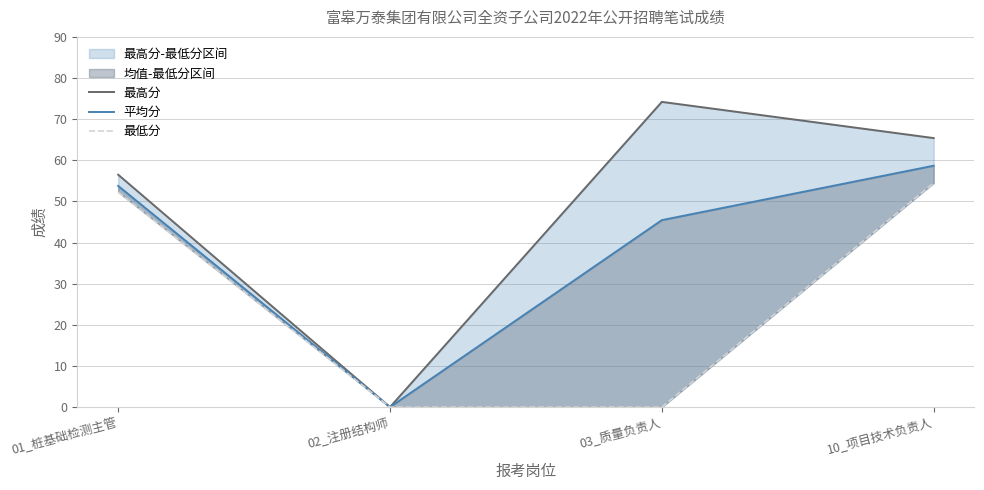

How many values in the 最高分 series exceed 65?

2